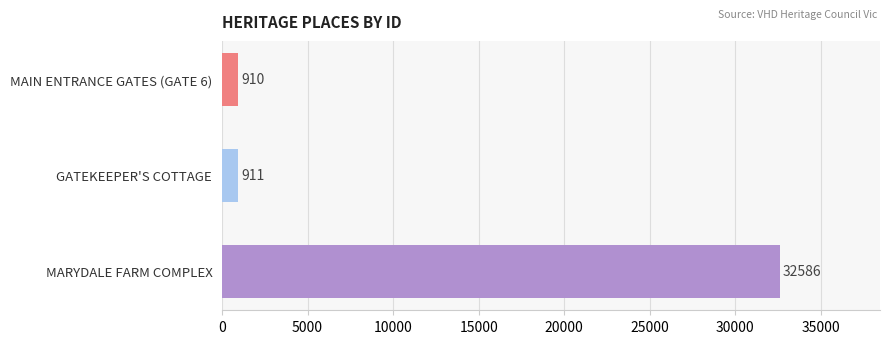

How many data points are less than 911?

1